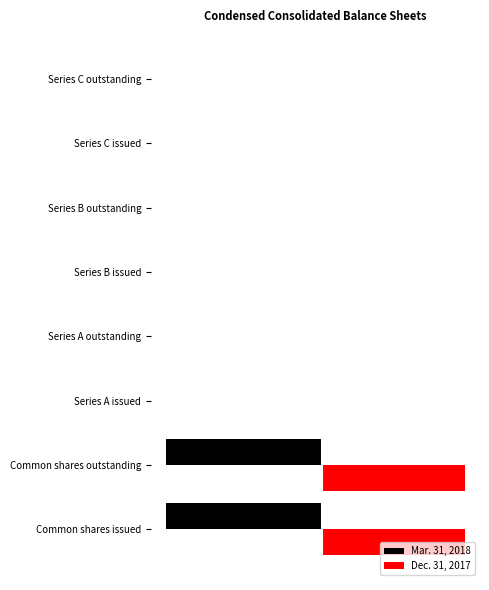

What are all the series names shown in the legend?

Mar. 31, 2018, Dec. 31, 2017